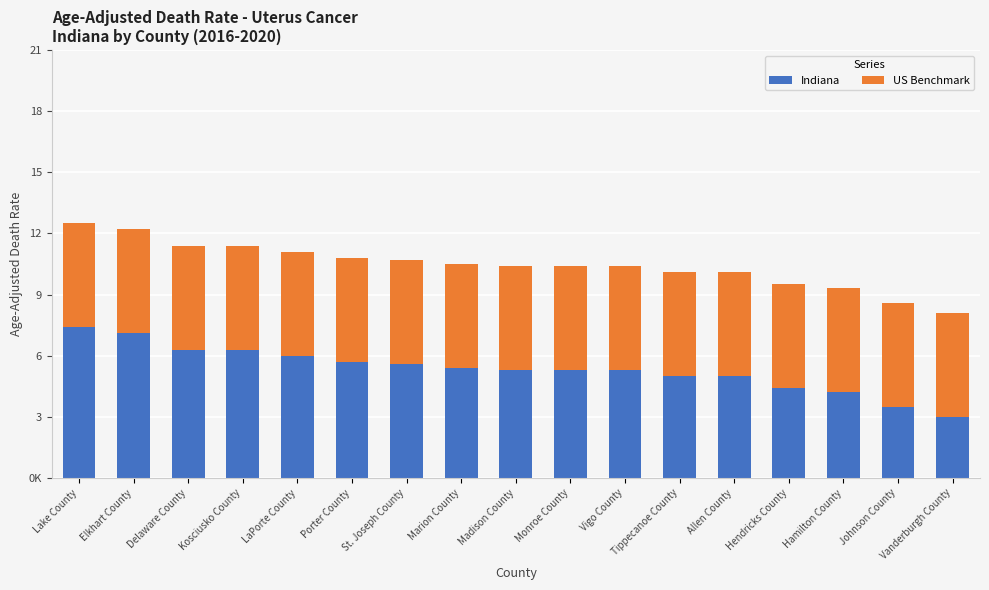

Which category has the lowest value in the Indiana series?

Vanderburgh County